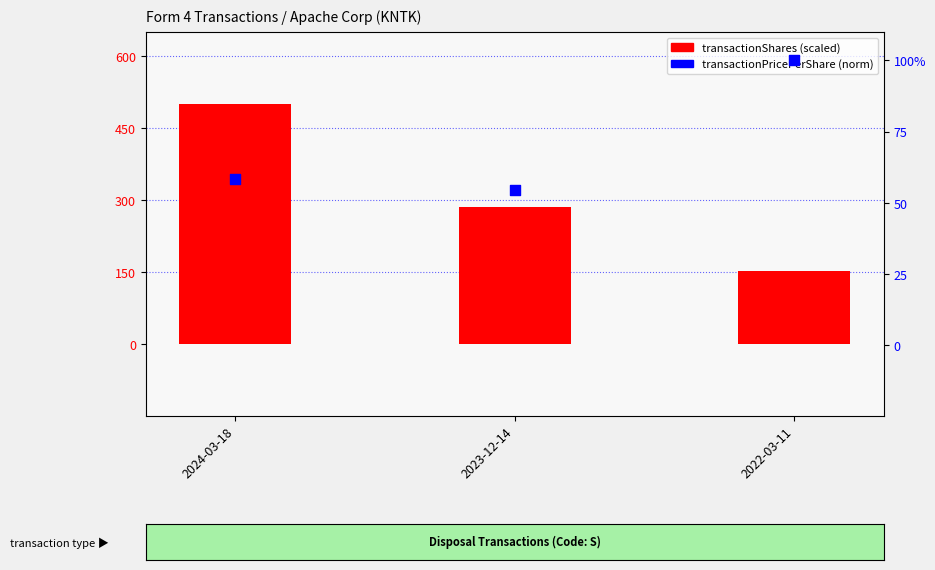

Which series has the largest total across all categories?

transactionShares (scaled)